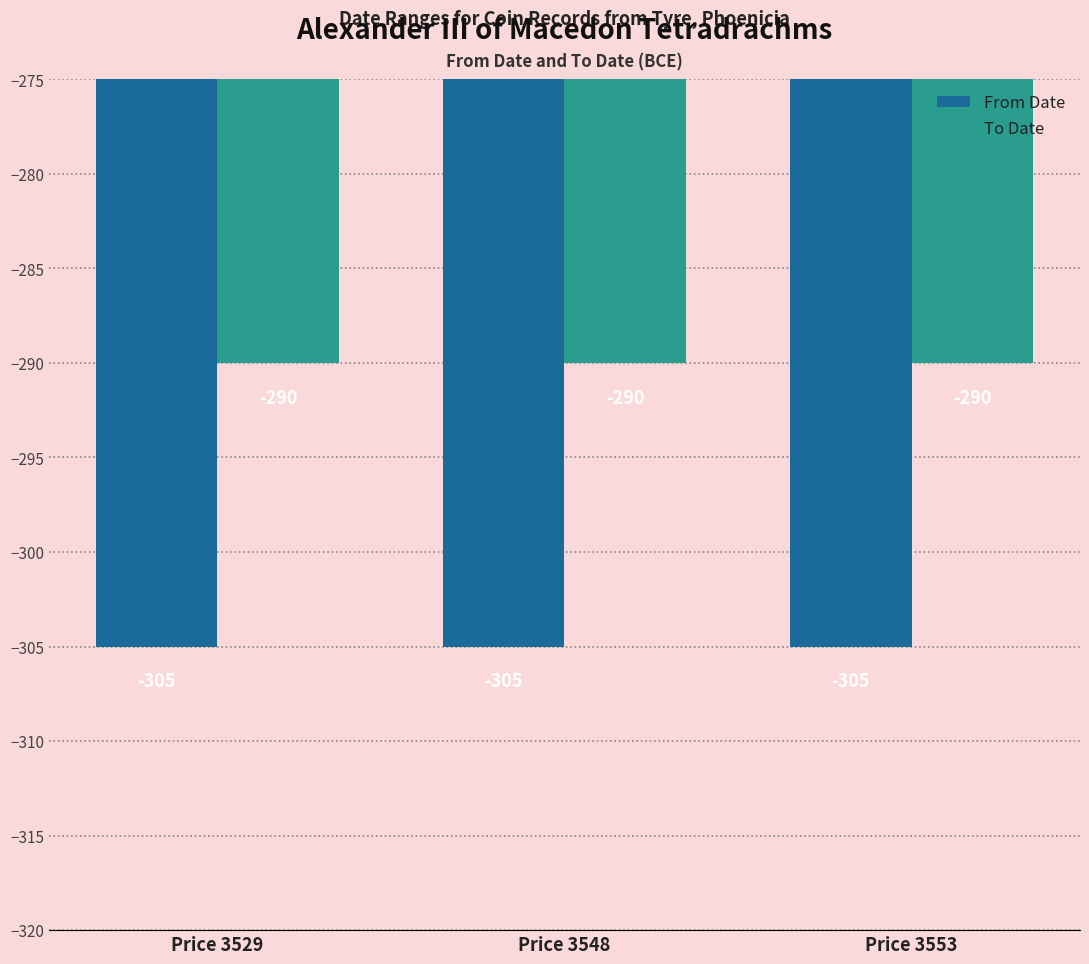

The value of From Date at Price 3553 is -117. True or false?

False